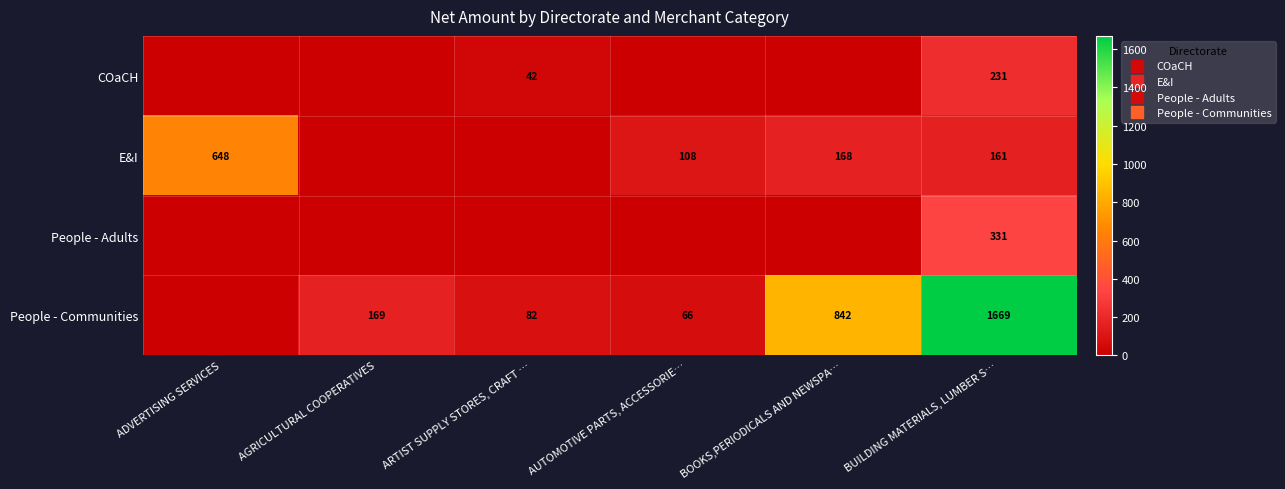

What is the average value of the People - Adults series?

55